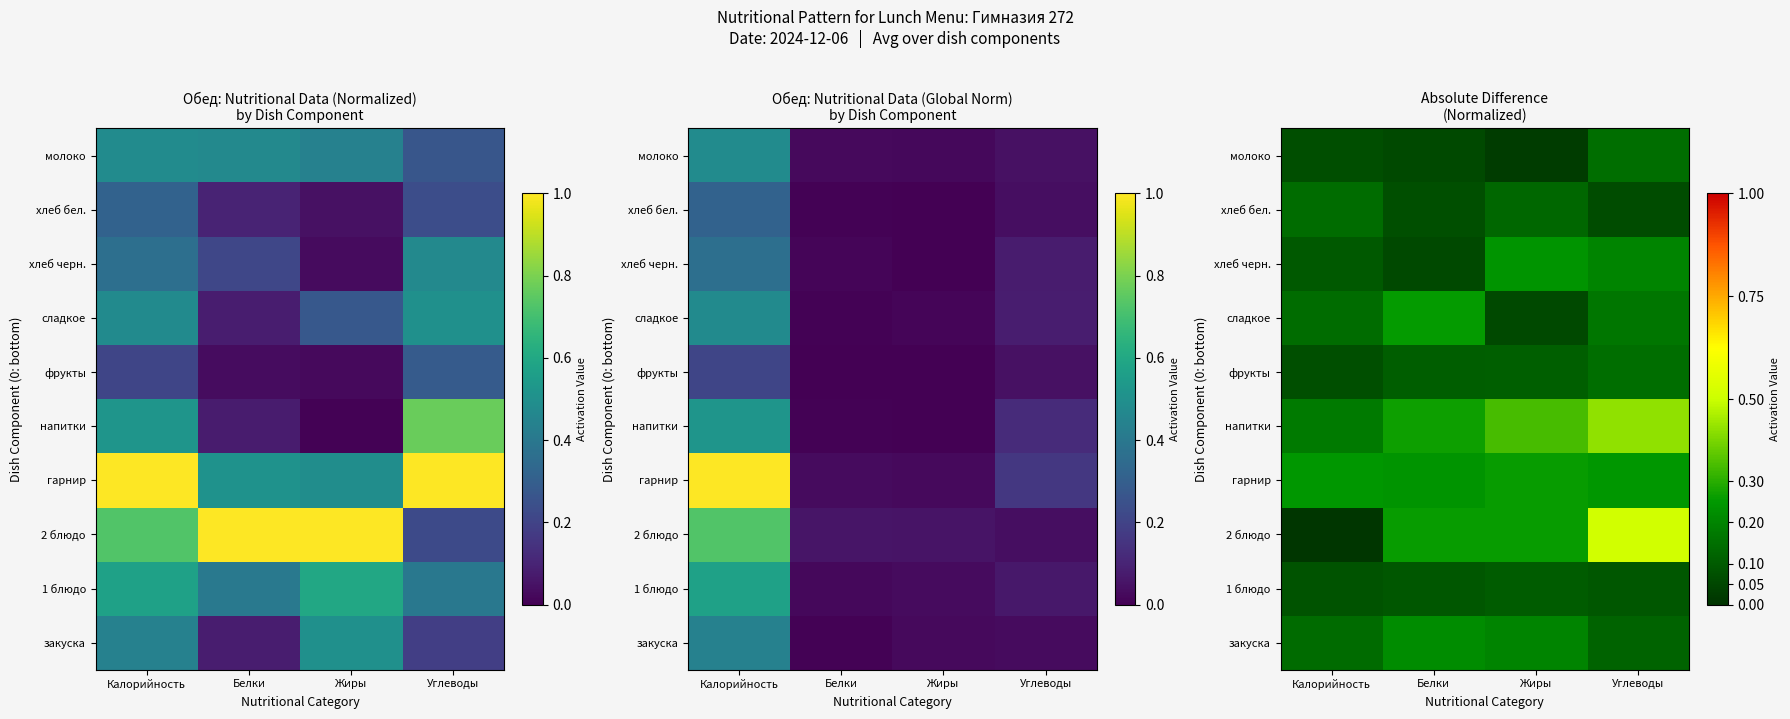

What is the approximate value of молоко at Углеводы?

0.1